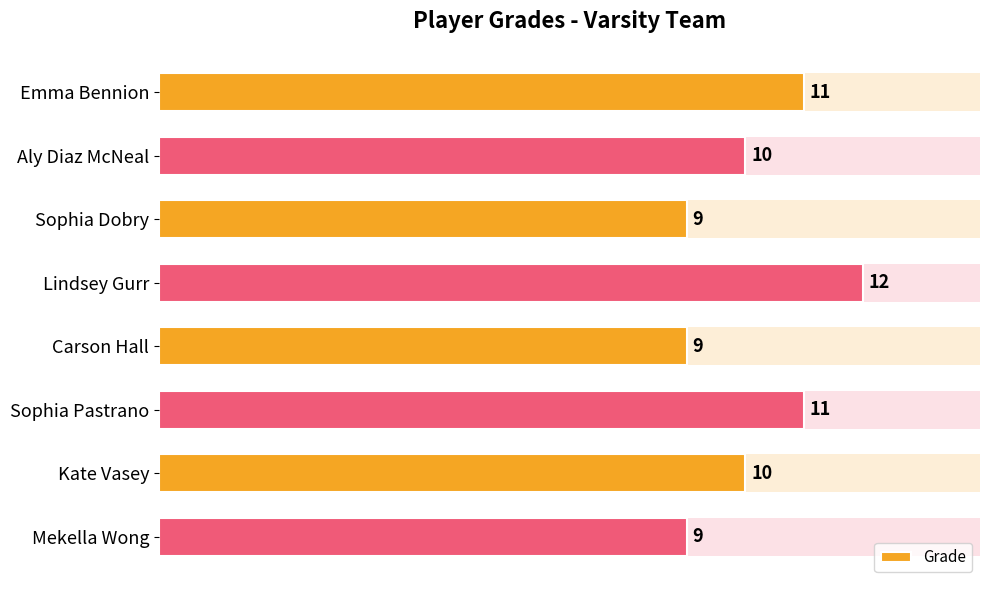

How many values are below 10?

3